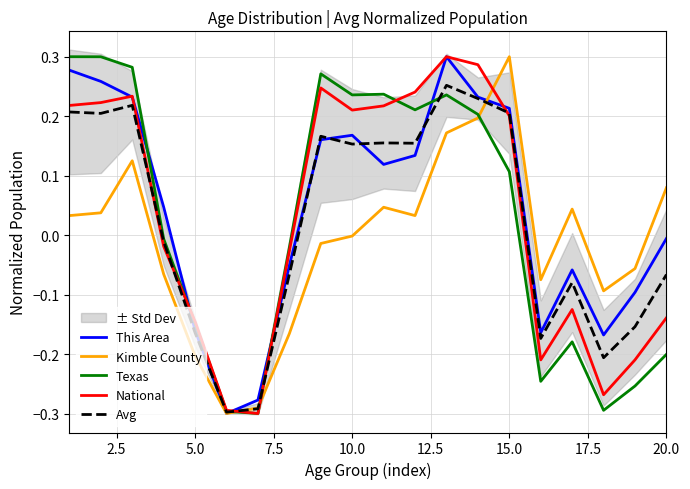

The Kimble County series shows 0.2 at 15.0. True or false?

False